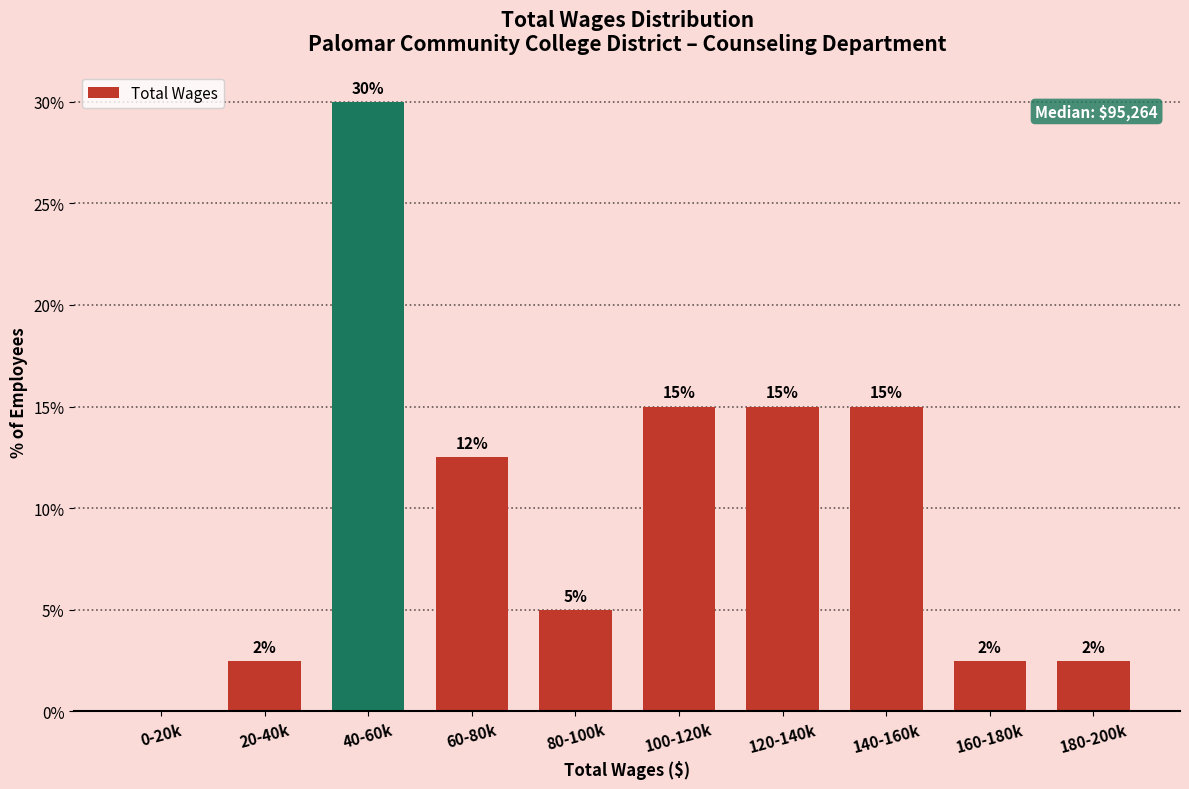

The value at 180-200k is 2.5. True or false?

True